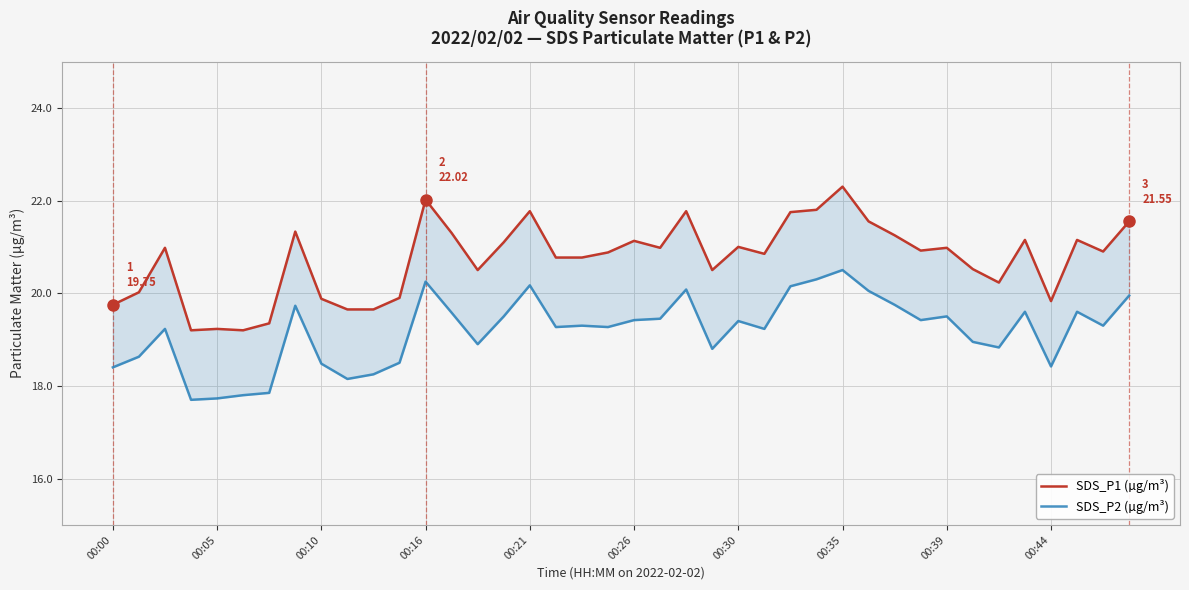

Is the value of SDS_P1 (µg/m³) at 36 greater than the value of SDS_P2 (µg/m³) at 00:35?

Yes